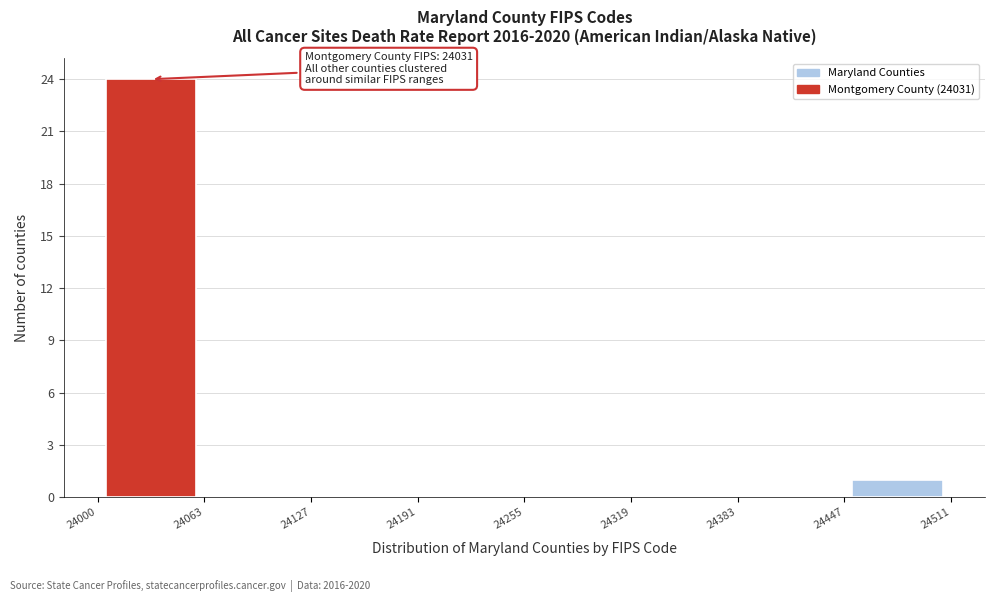

Which range on the x-axis has the tallest bar?

24000 to 24063